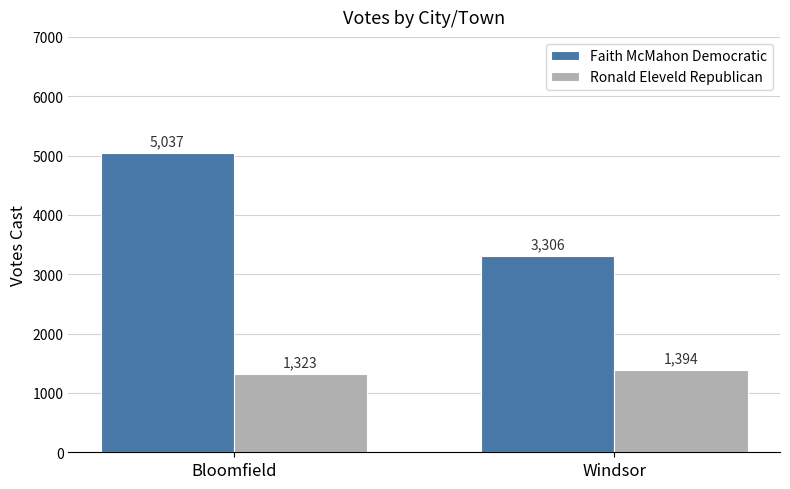

What is the spread (max minus min) of values at Windsor?

1912